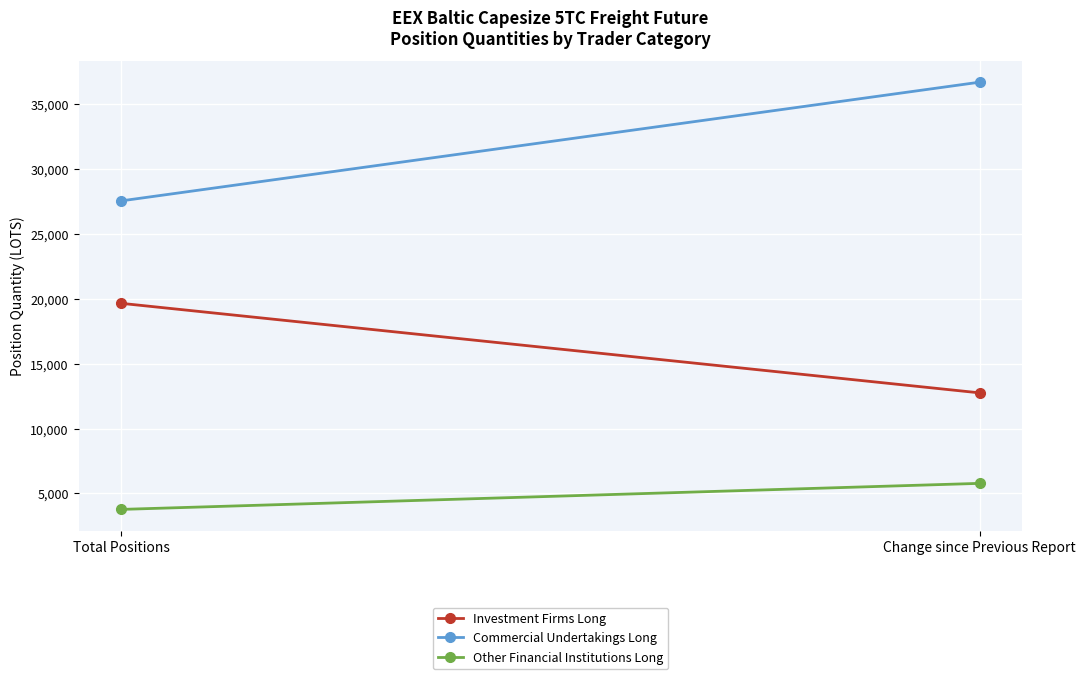

At which label does Commercial Undertakings Long first exceed 36669?

Change since Previous Report